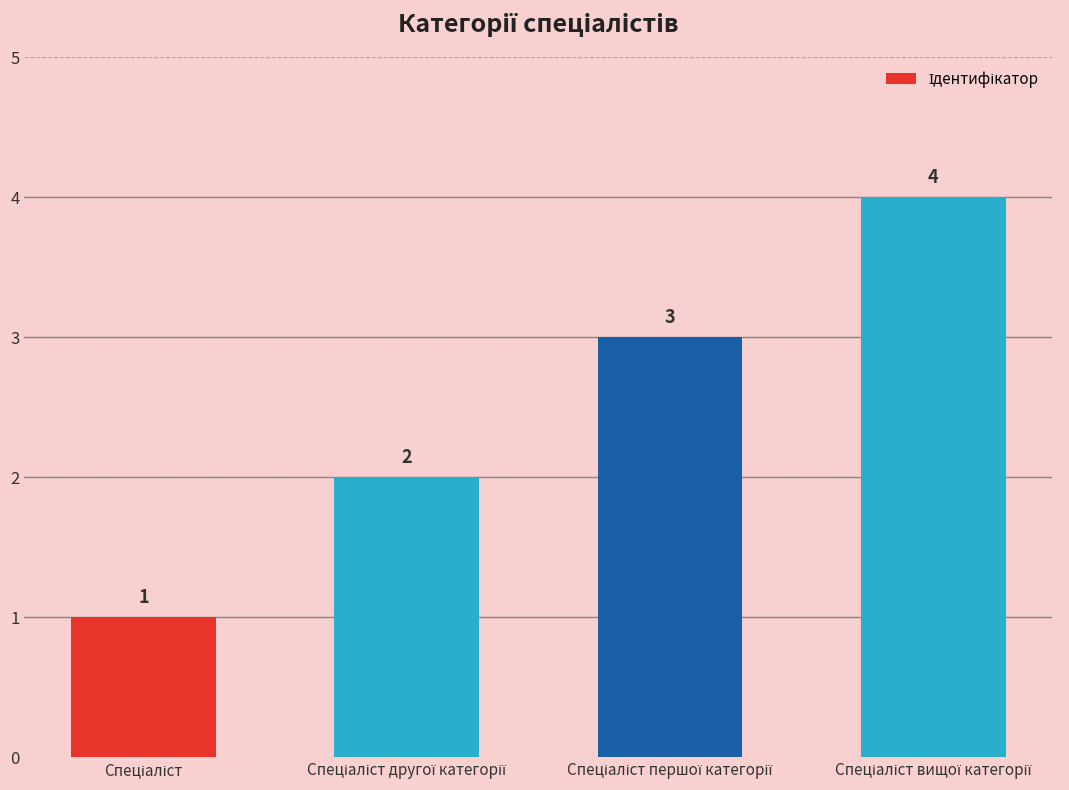

What is the difference between the maximum and minimum values?

3